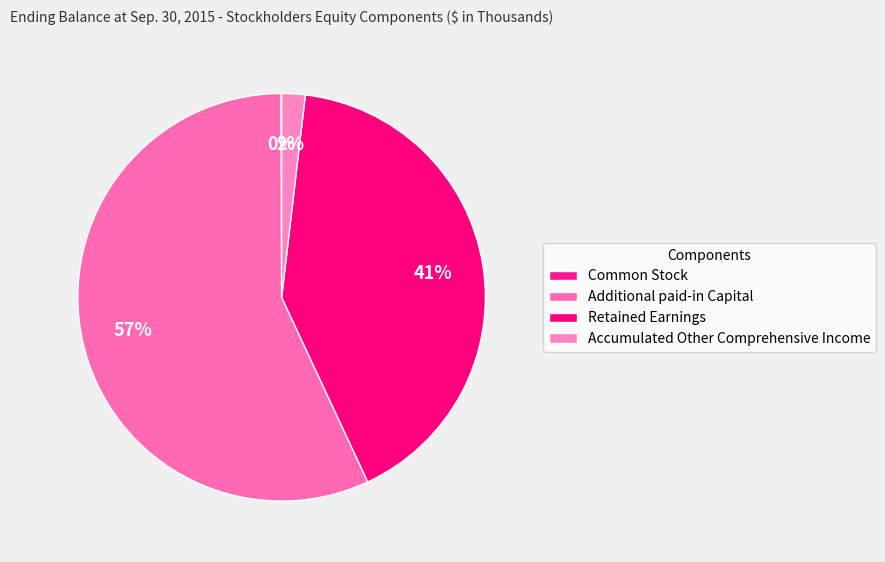

Is it true that Retained Earnings is 41% of the pie?

True